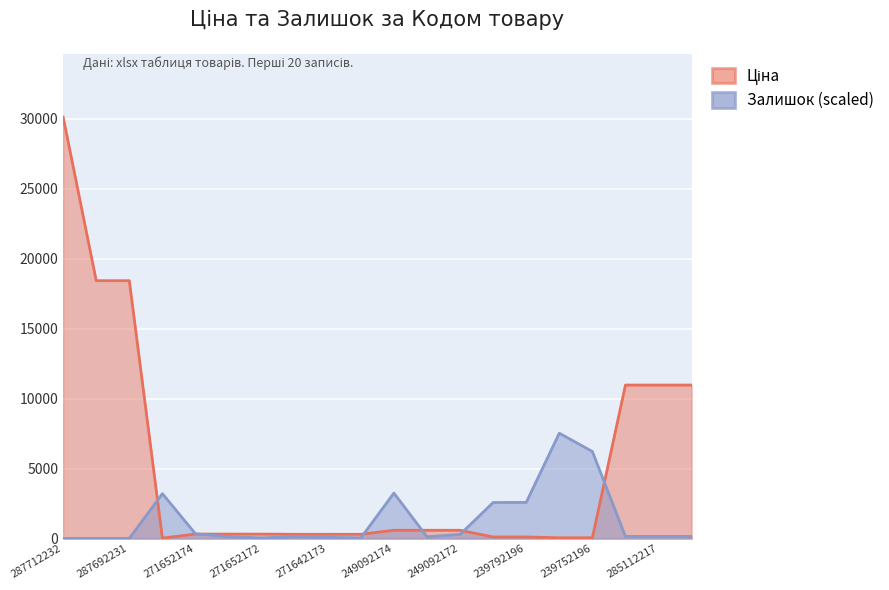

What is the greatest value displayed?

30102.8